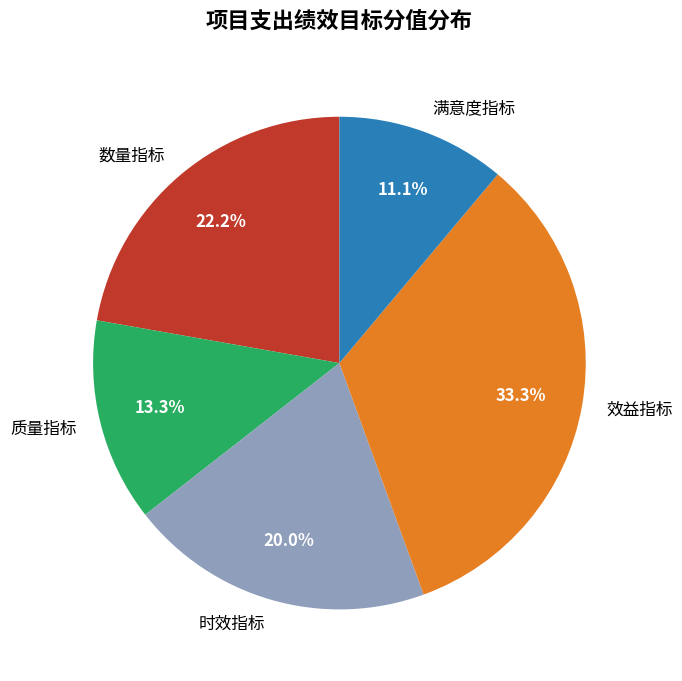

What portion of the pie excludes 时效指标?

80.0%